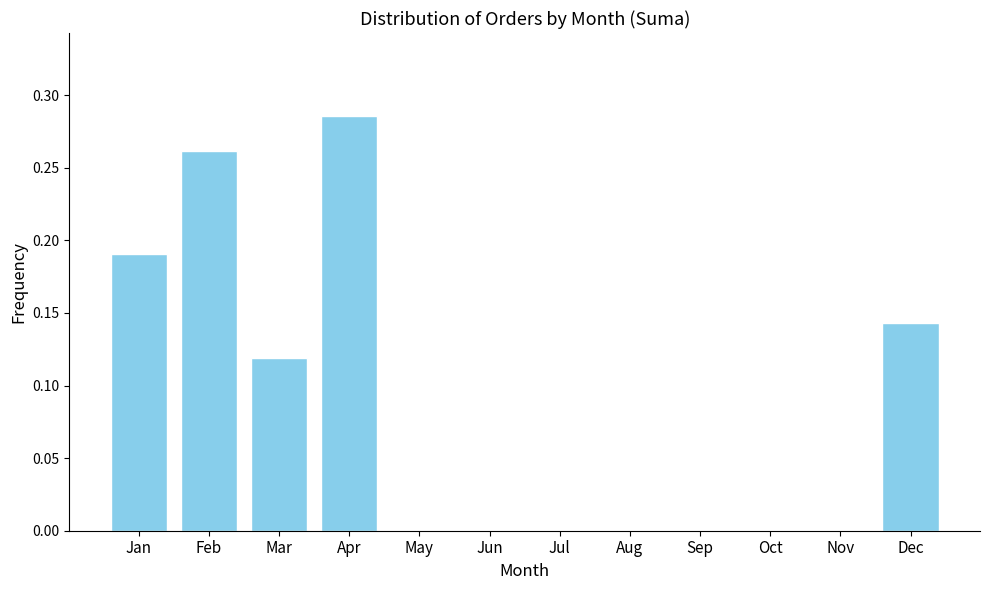

Which label corresponds to the largest value in the chart?

Apr